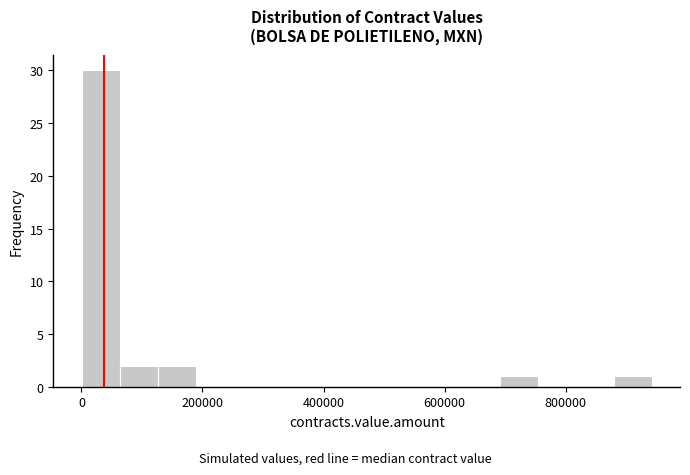

Read against the x-axis, roughly where is the centre of the tallest bar?

40000